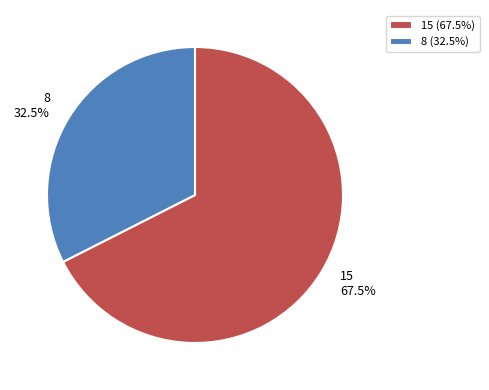

Count the number of slices in the pie.

2